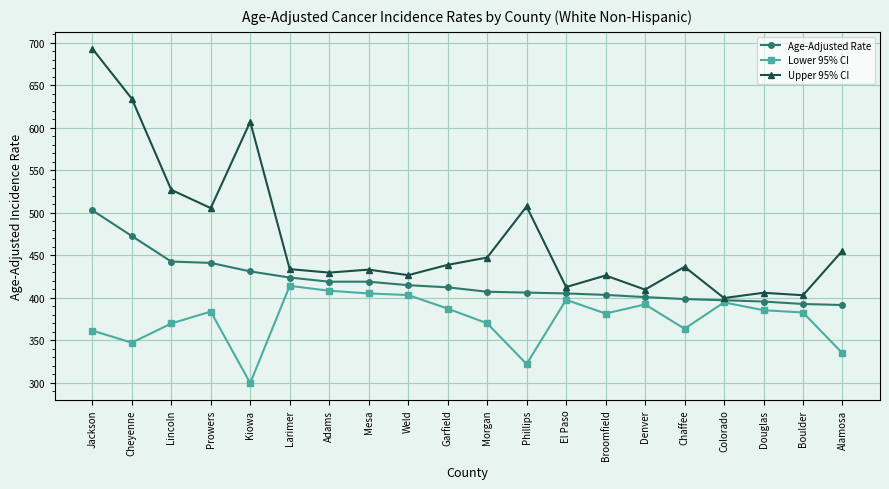

What is the label of the 9th point from the left?

Weld